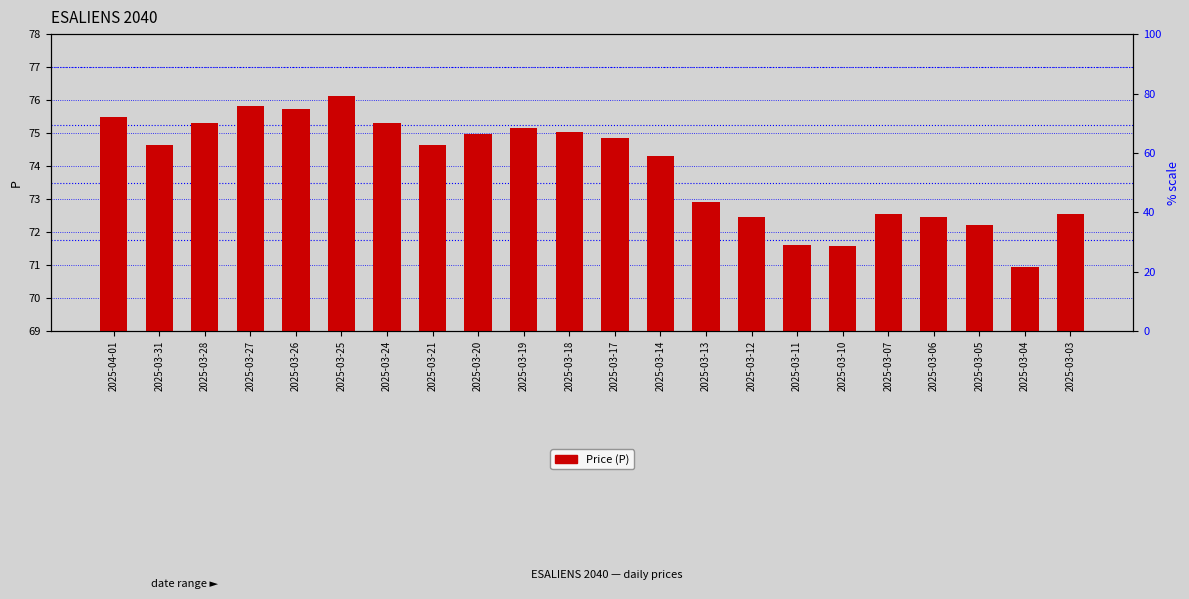

The chart shows a value of 74.9 at 2025-03-17. True or false?

True